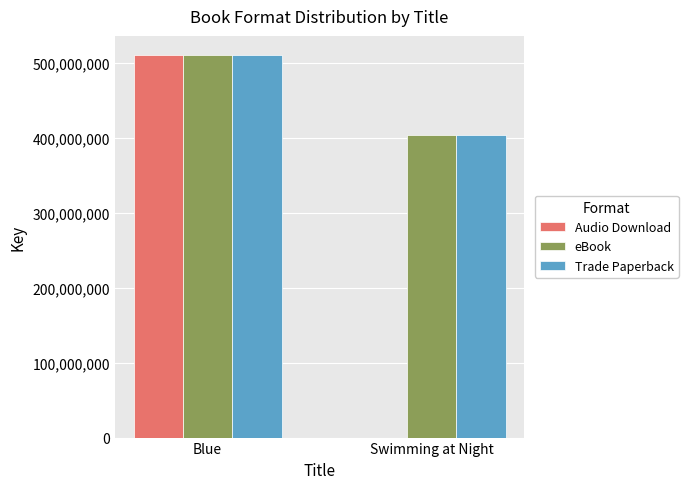

Which series changed the most between Blue and Swimming at Night?

Audio Download